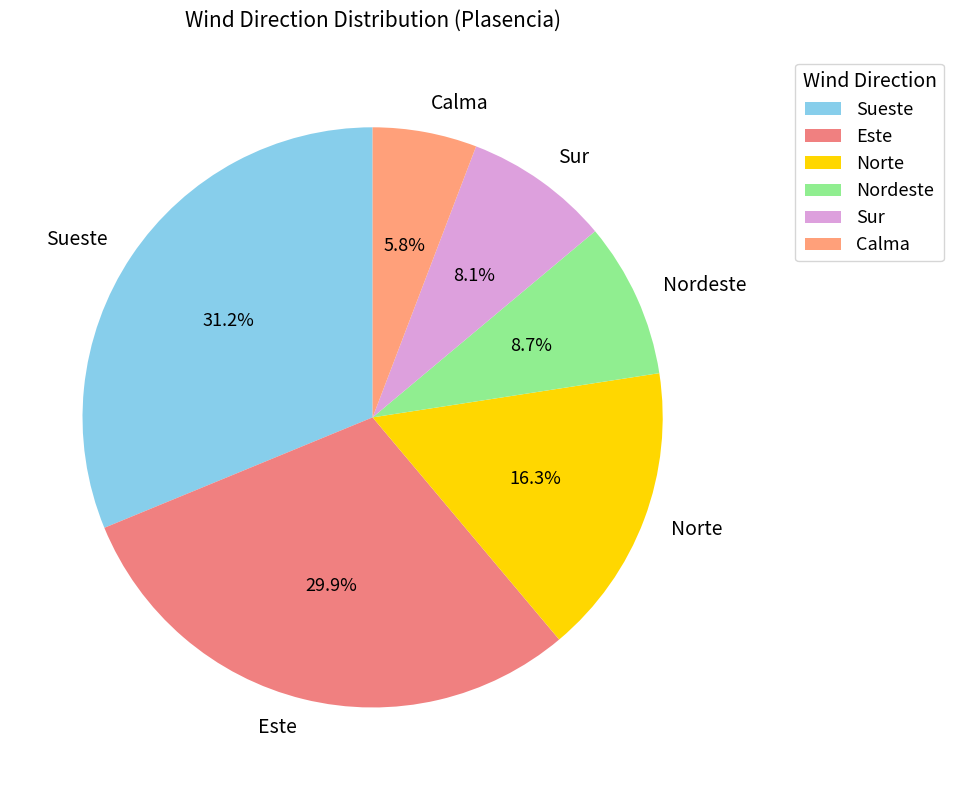

Approximately how many times larger is the value at Sur compared to Nordeste?

0.9